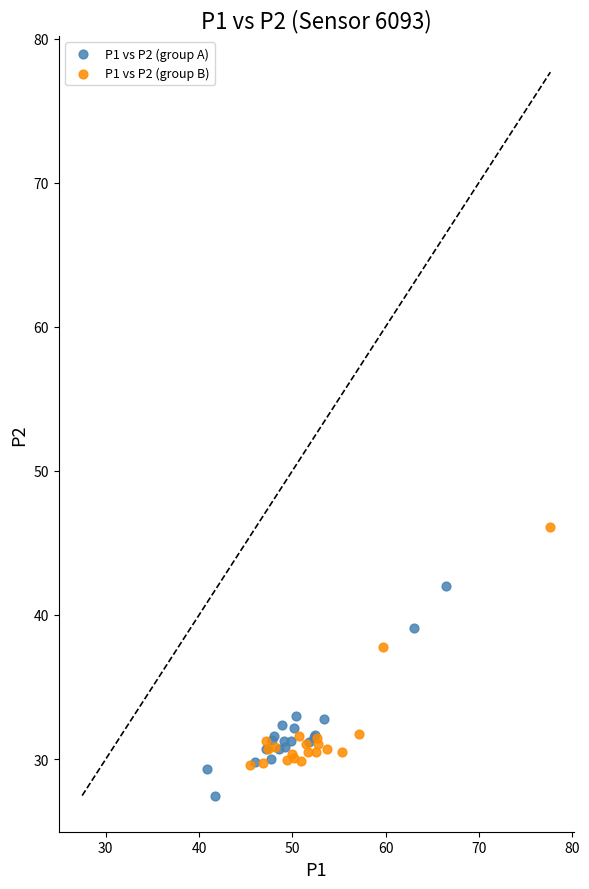

Which series contains the highest Y value?

P1 vs P2 (group B)